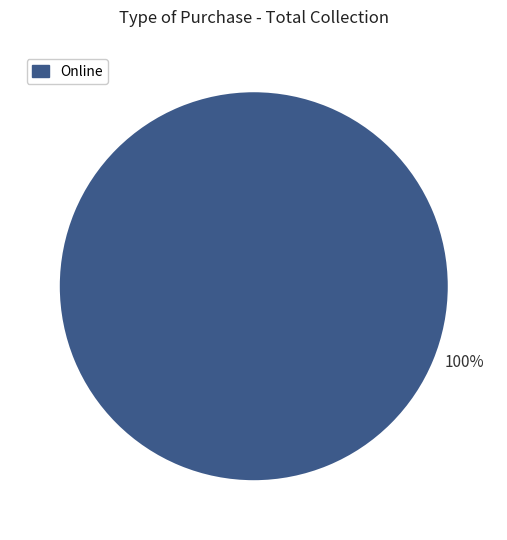

Is there a majority slice in this chart?

Yes